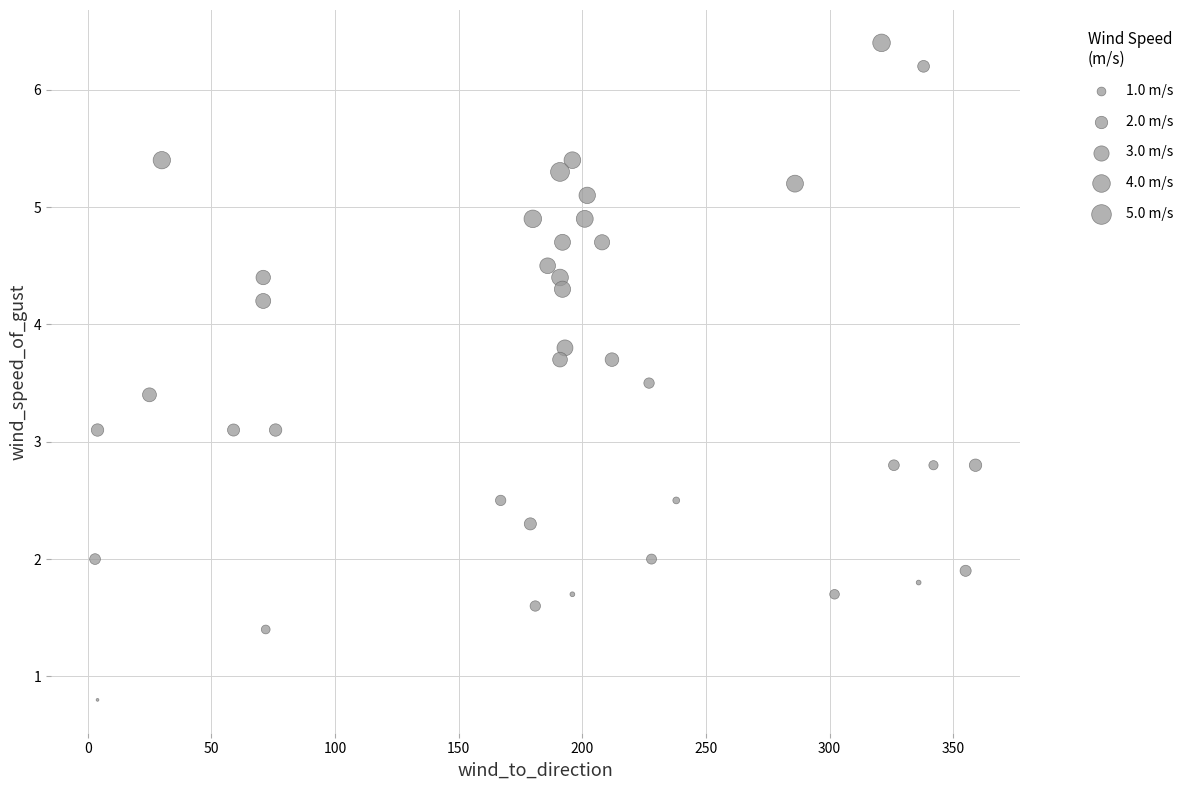

What is the range of Y values (max minus min)?

5.6